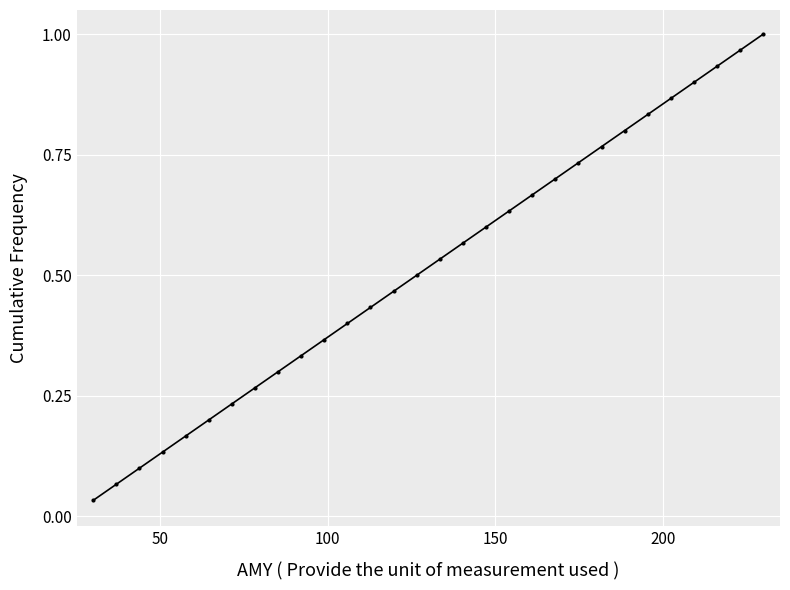

What is the sum of all values?

15.5